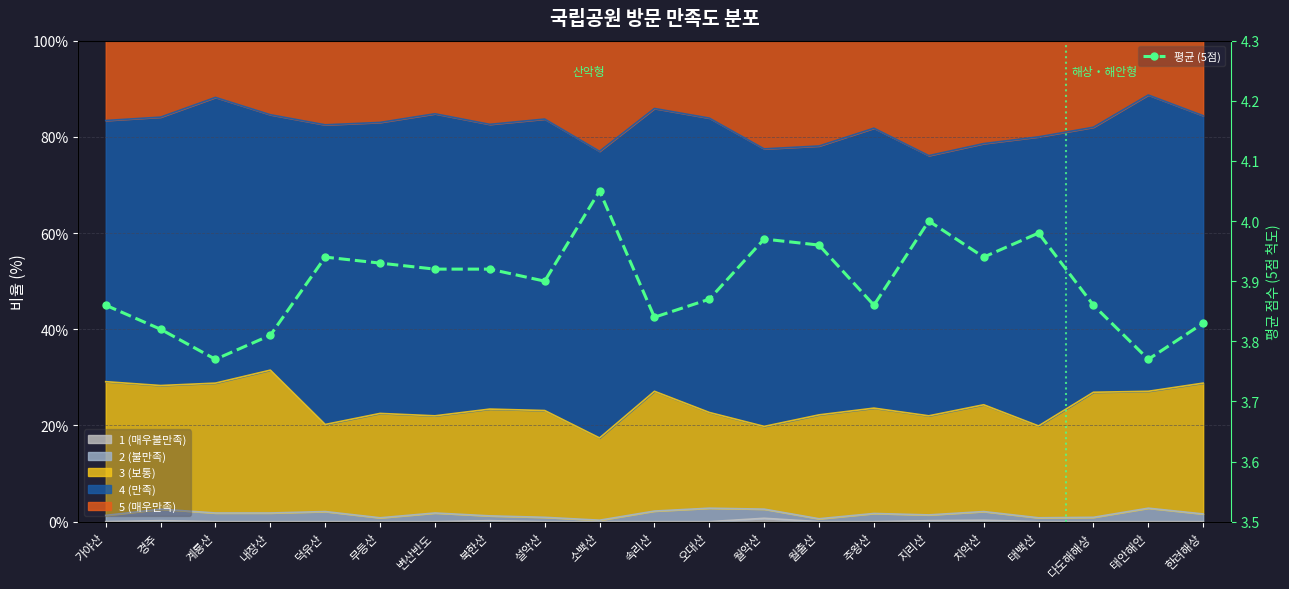

List the labels in order of value, largest first.

소백산, 지리산, 태백산, 월악산, 월출산, 덕유산, 치악산, 무등산, 변산반도, 북한산, 설악산, 오대산, 가야산, 주왕산, 다도해해상, 속리산, 한려해상, 경주, 내장산, 계룡산, 태안해안